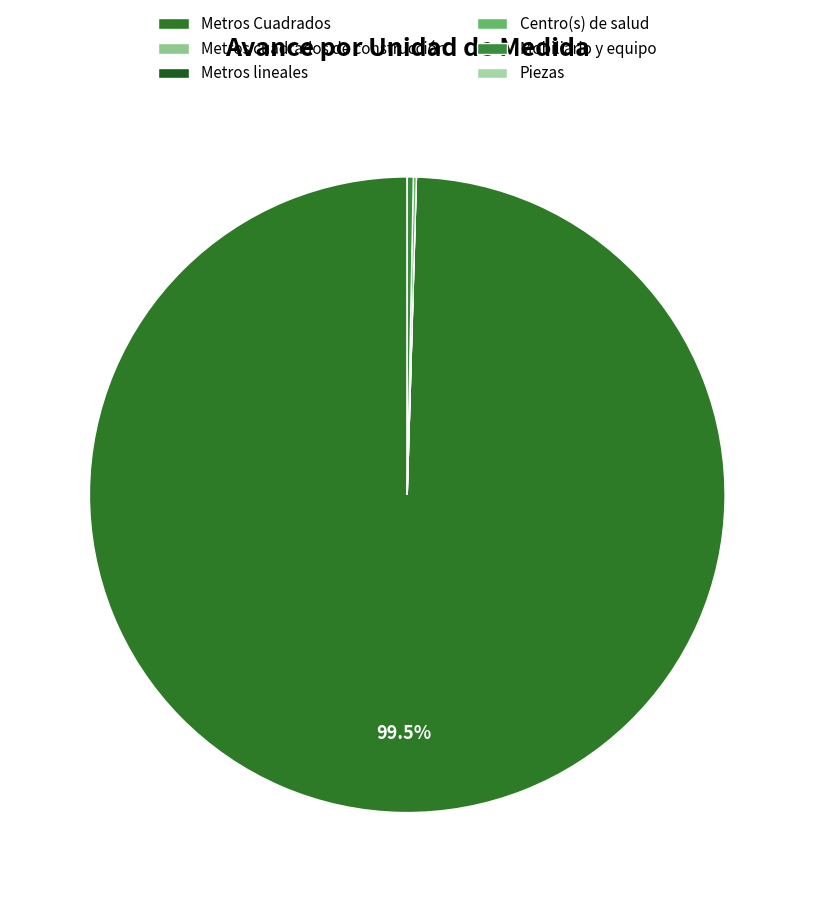

Count the number of slices in the pie.

6